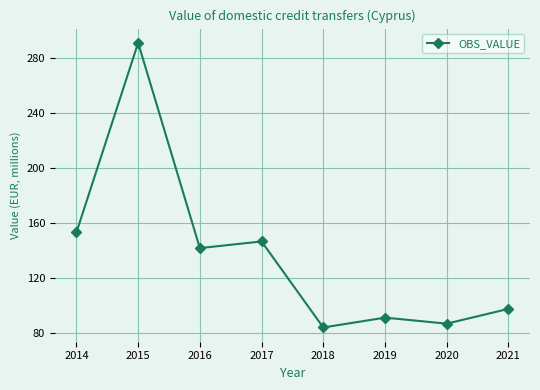

Between 2018 and 2015, which is larger?

2015